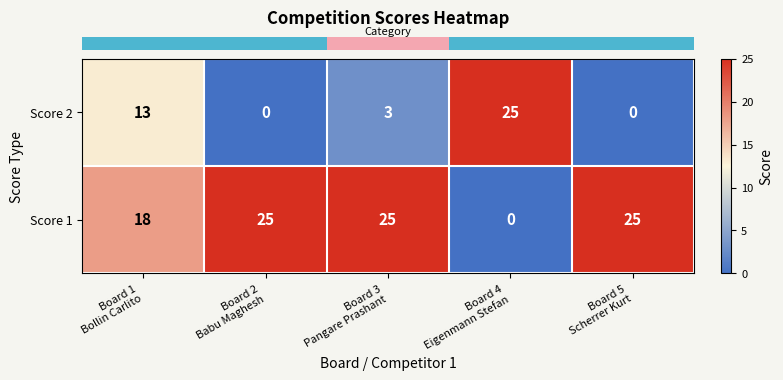

What is the sum of all Score 2 values?

41